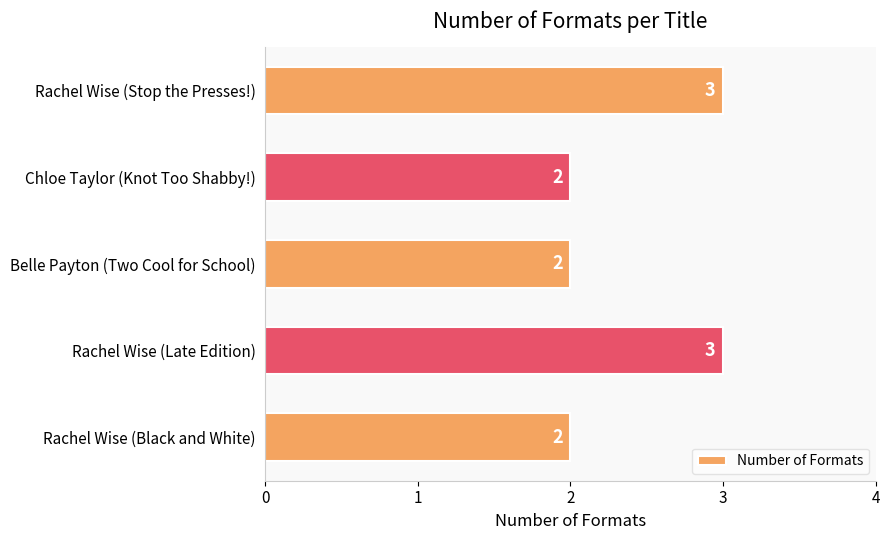

Reading bottom to top, what are all the values shown in this chart?

2	3	2	2	3